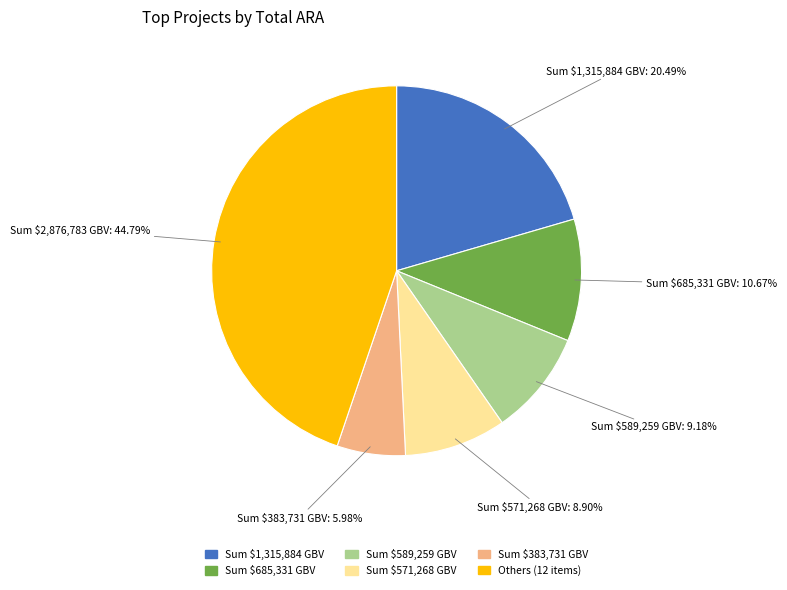

Is there a majority slice in this chart?

No